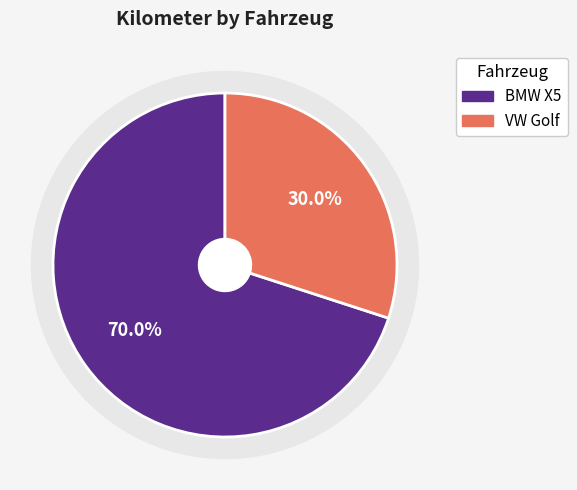

What percentage is the VW Golf slice, to the nearest percent?

30%